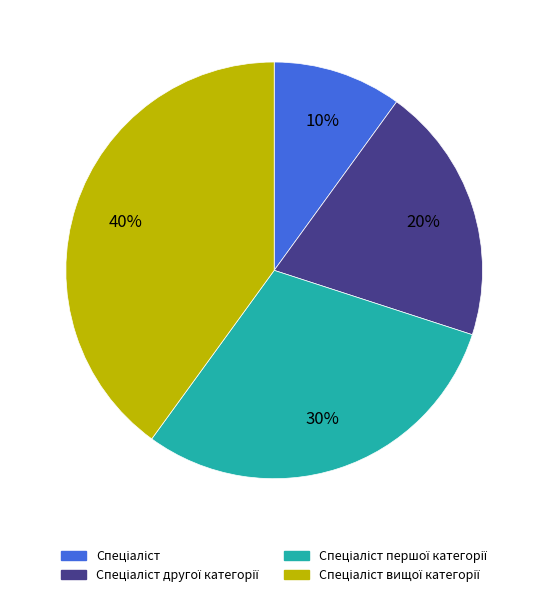

Does any single category account for the majority?

No